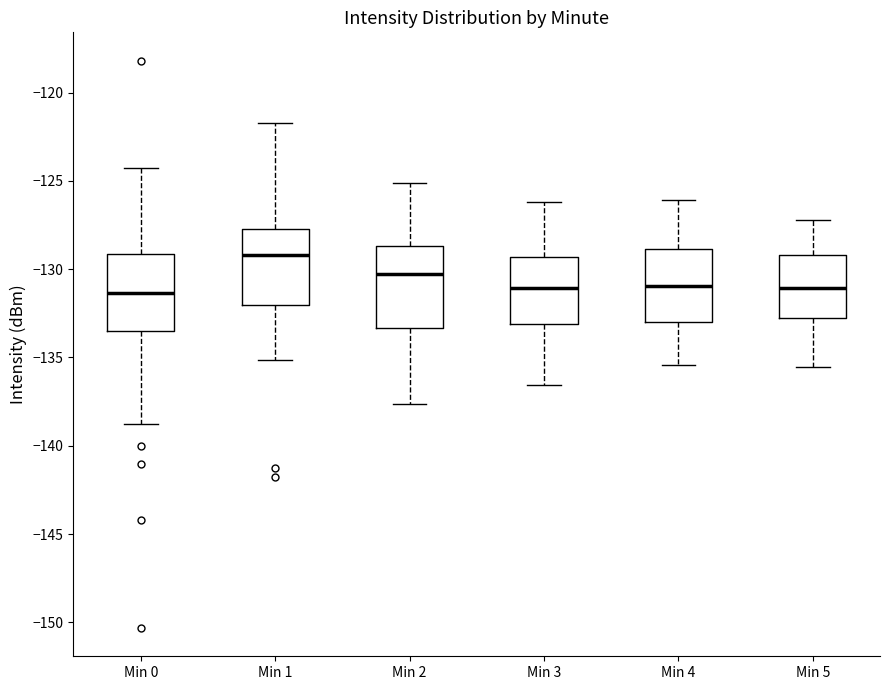

Reading left to right, transcribe this box plot: for each box, give where its median line is, the range the box spans, and where its two whiskers end, as read against the y-axis. The values are not printed on the chart, so give them approximately, as read against the axis.

Min 0: median -131.5, box -133.5 to -129.0, whiskers -139.0 to -124.5
Min 1: median -129.0, box -132.0 to -127.5, whiskers -135.0 to -122.0
Min 2: median -130.5, box -133.5 to -128.5, whiskers -137.5 to -125.0
Min 3: median -131.0, box -133.0 to -129.5, whiskers -136.5 to -126.0
Min 4: median -131.0, box -133.0 to -129.0, whiskers -135.5 to -126.0
Min 5: median -131.0, box -133.0 to -129.0, whiskers -135.5 to -127.0